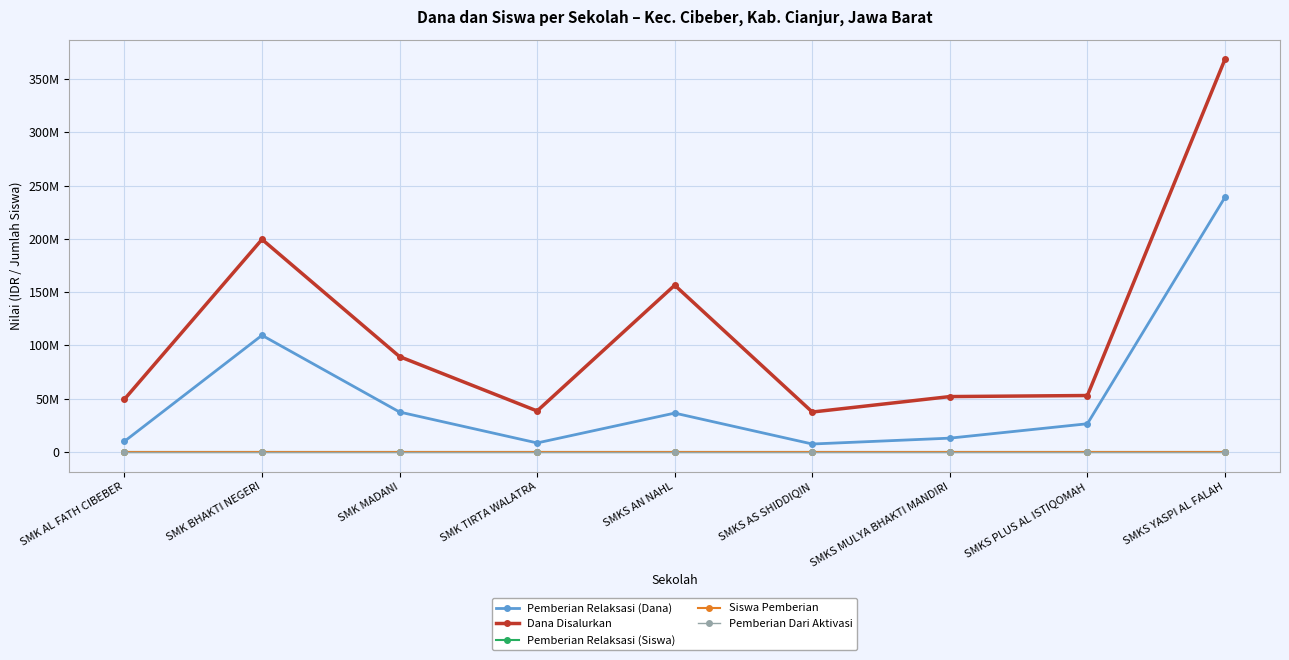

Which series has the largest range (max minus min)?

Dana Disalurkan